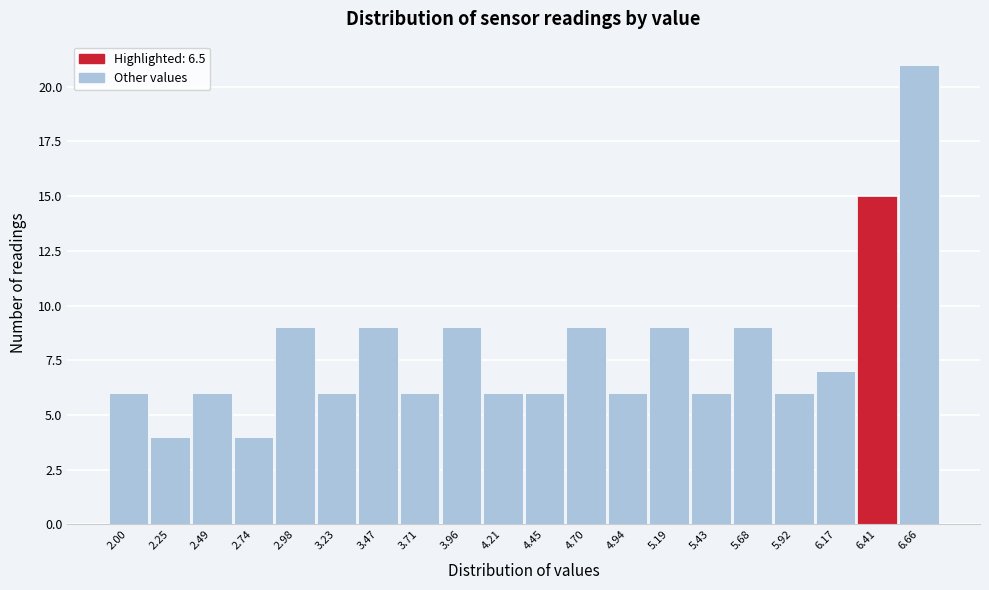

Reading right to left, what are all the values shown in this chart?

21	15	7	6	9	6	9	6	9	6	6	9	6	9	6	9	4	6	4	6